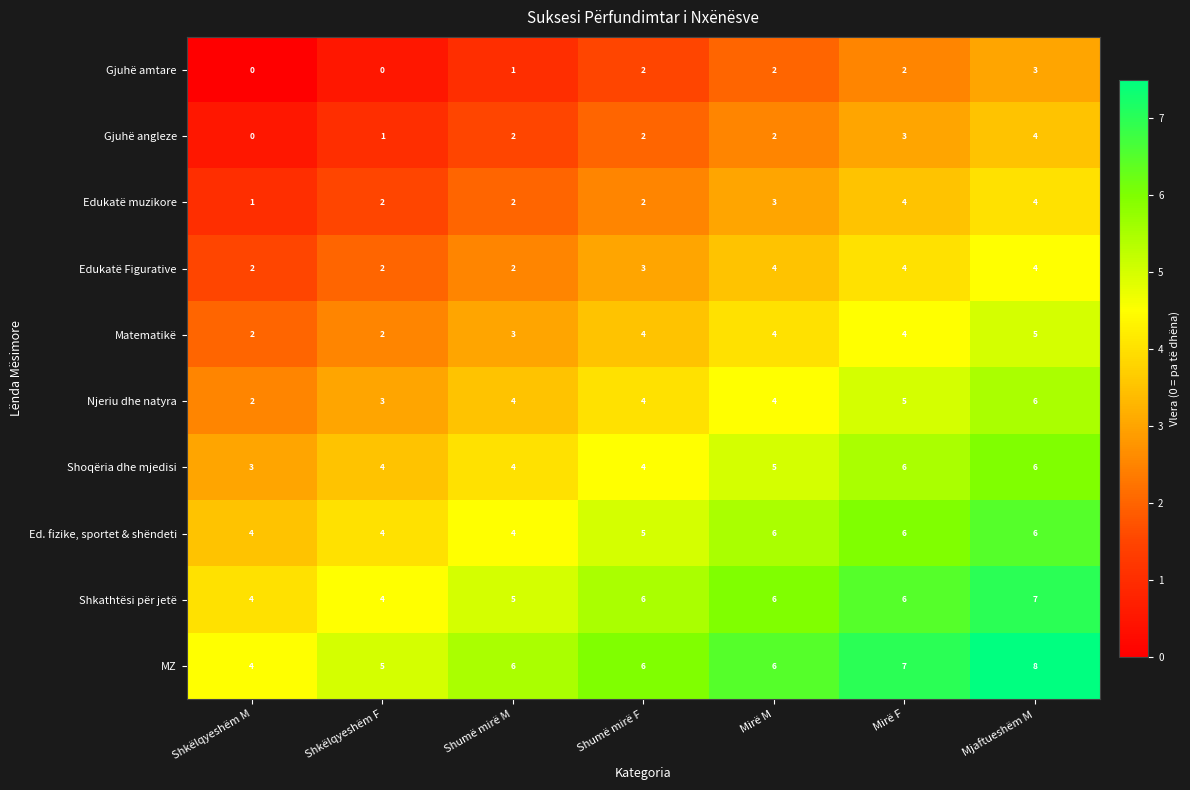

Which category has the highest value across all series?

Mjaftueshëm M